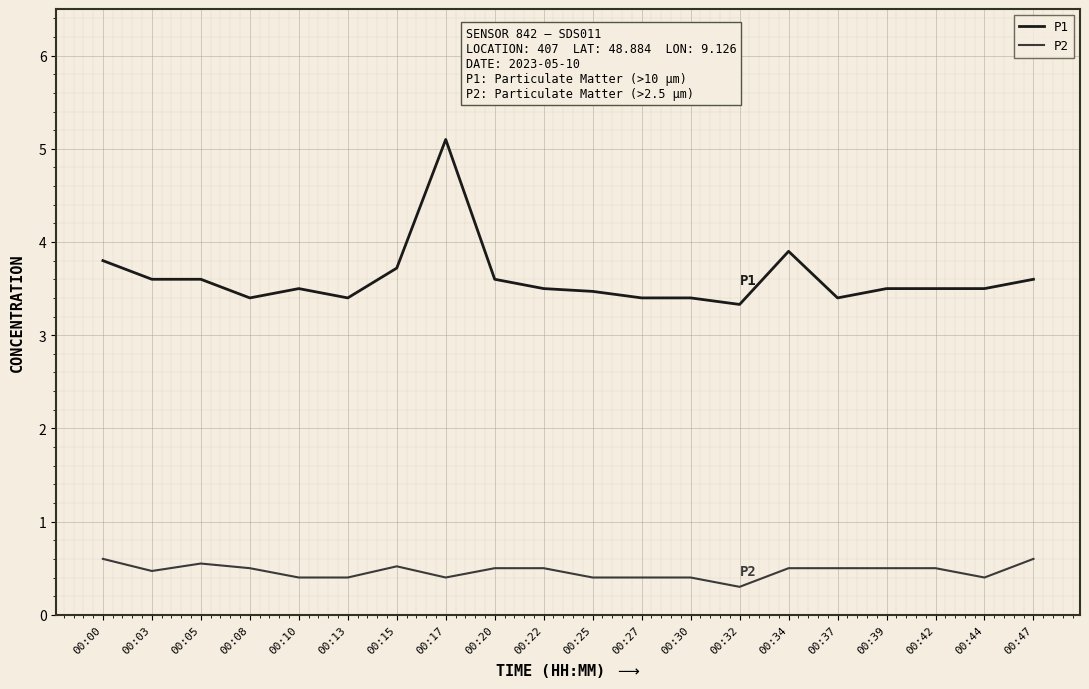

True or false: P1 and P2 cross at least once.

False